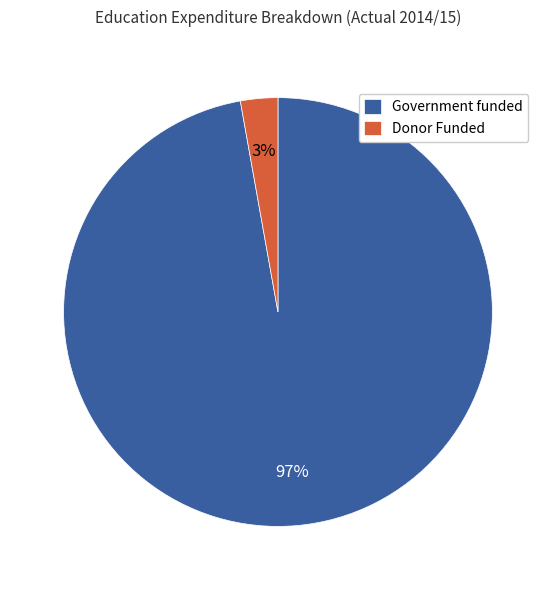

Rank the categories by value from highest to lowest.

Government funded, Donor Funded